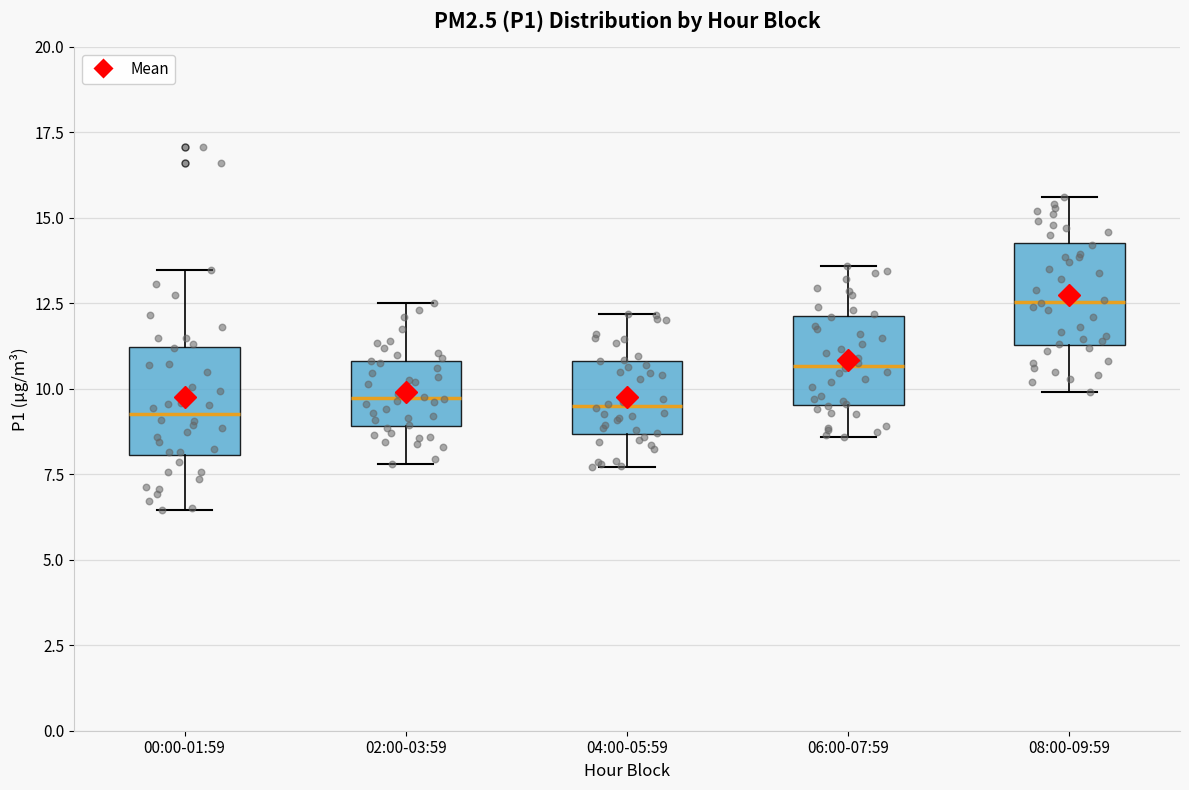

Reading left to right, read every box against the y-axis: the position of its median line, the range the box covers, and the ends of its whiskers. The values are not printed on the chart, so give them approximately, as read against the axis.

00:00-01:59: median 9.5, box 8.0 to 11.0, whiskers 6.5 to 13.5
02:00-03:59: median 9.5, box 9.0 to 11.0, whiskers 8.0 to 12.5
04:00-05:59: median 9.5, box 8.5 to 11.0, whiskers 7.5 to 12.0
06:00-07:59: median 10.5, box 9.5 to 12.0, whiskers 8.5 to 13.5
08:00-09:59: median 12.5, box 11.5 to 14.5, whiskers 10.0 to 15.5